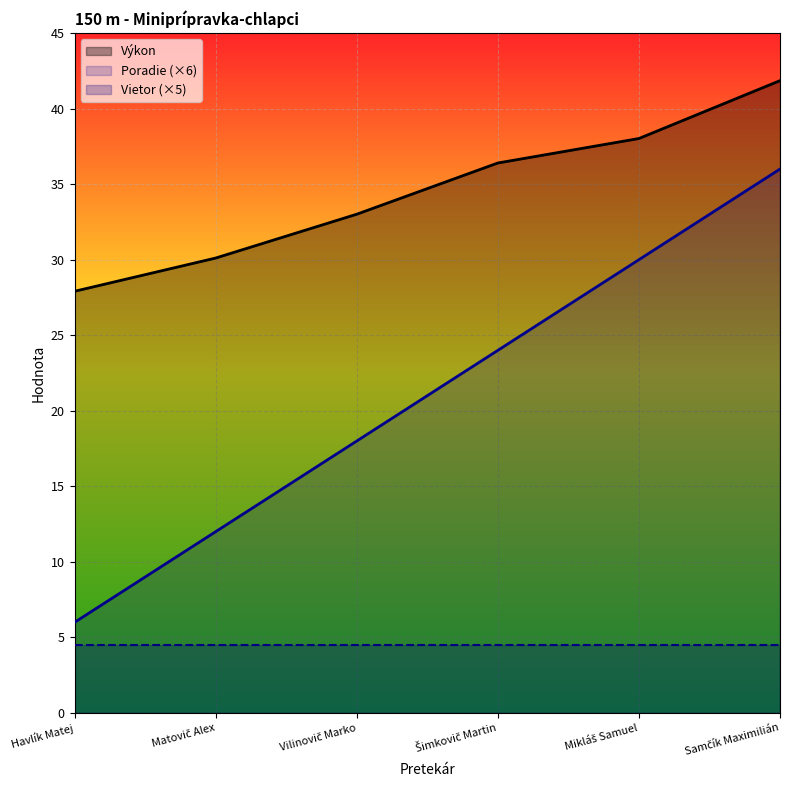

How many lines are shown in the chart?

3